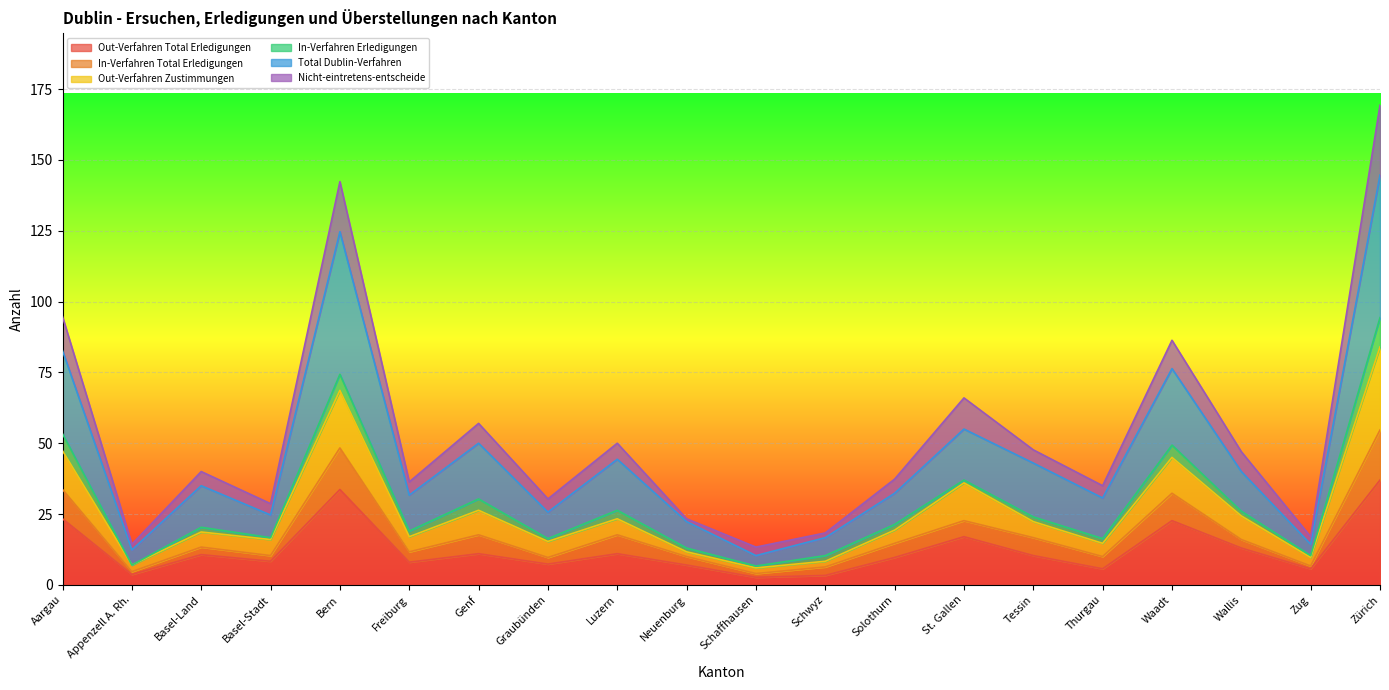

What is the maximum value for Out-Verfahren Total Erledigungen?

37.0